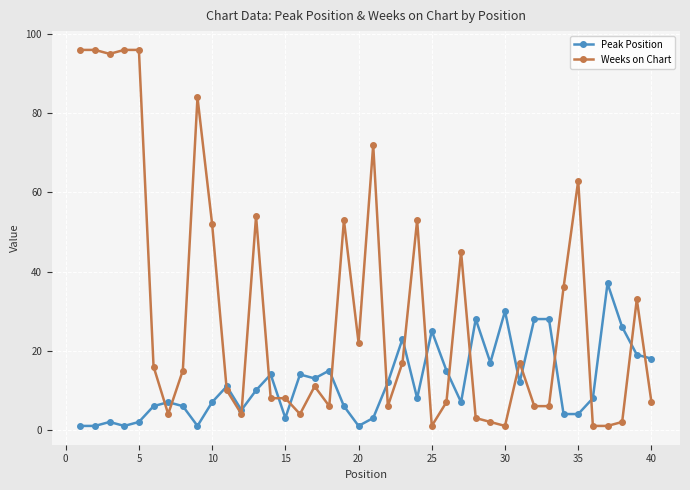

Does the chart have visible grid lines?

Yes